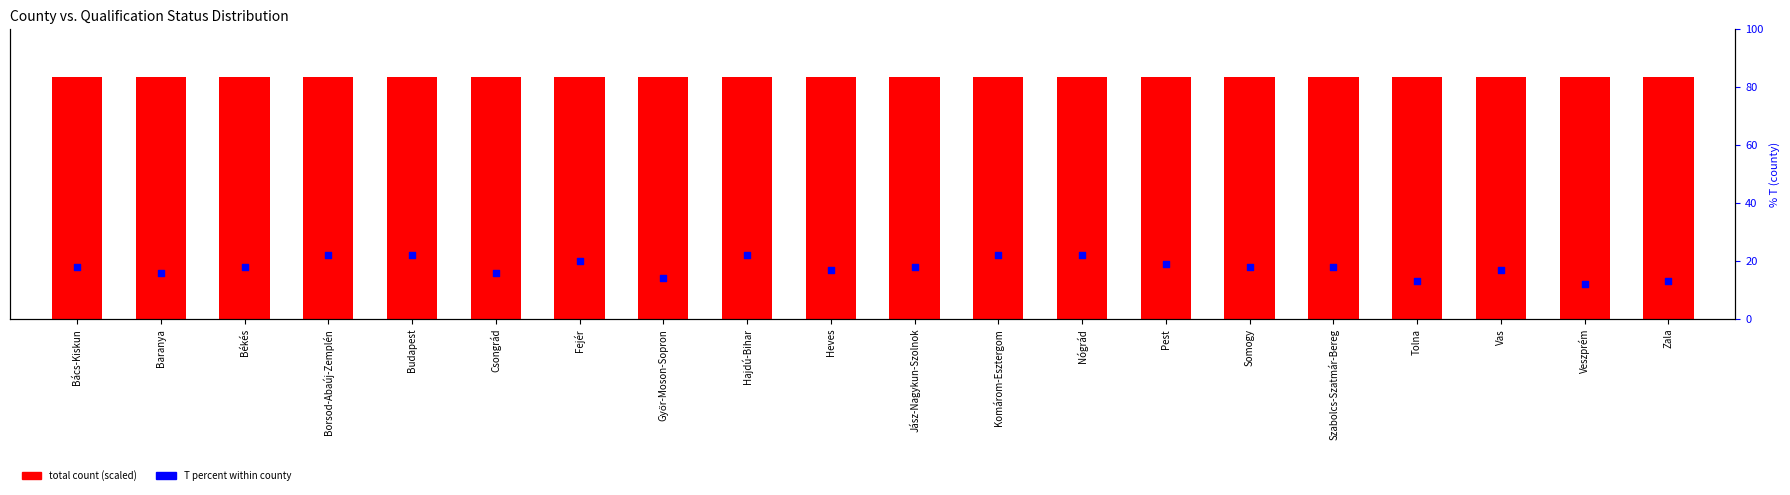

At how many categories does at least one series exceed 38?

20